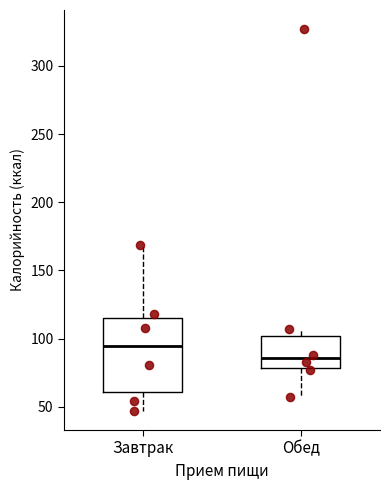

Which box has the highest median line?

Завтрак